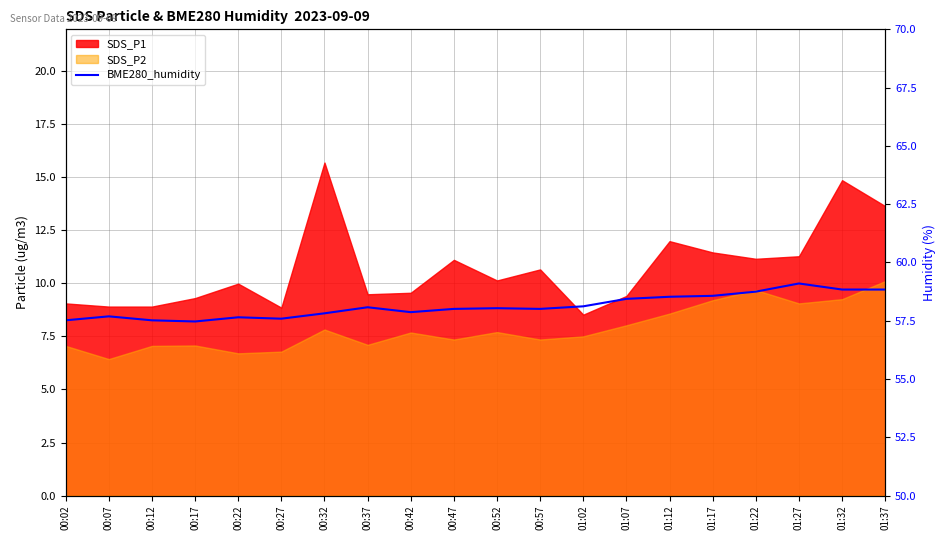

Rank the categories by value from lowest to highest.

00:17, 00:02, 00:12, 00:27, 00:22, 00:07, 00:32, 00:42, 00:47, 00:57, 00:52, 00:37, 01:02, 01:07, 01:12, 01:17, 01:22, 01:32, 01:37, 01:27